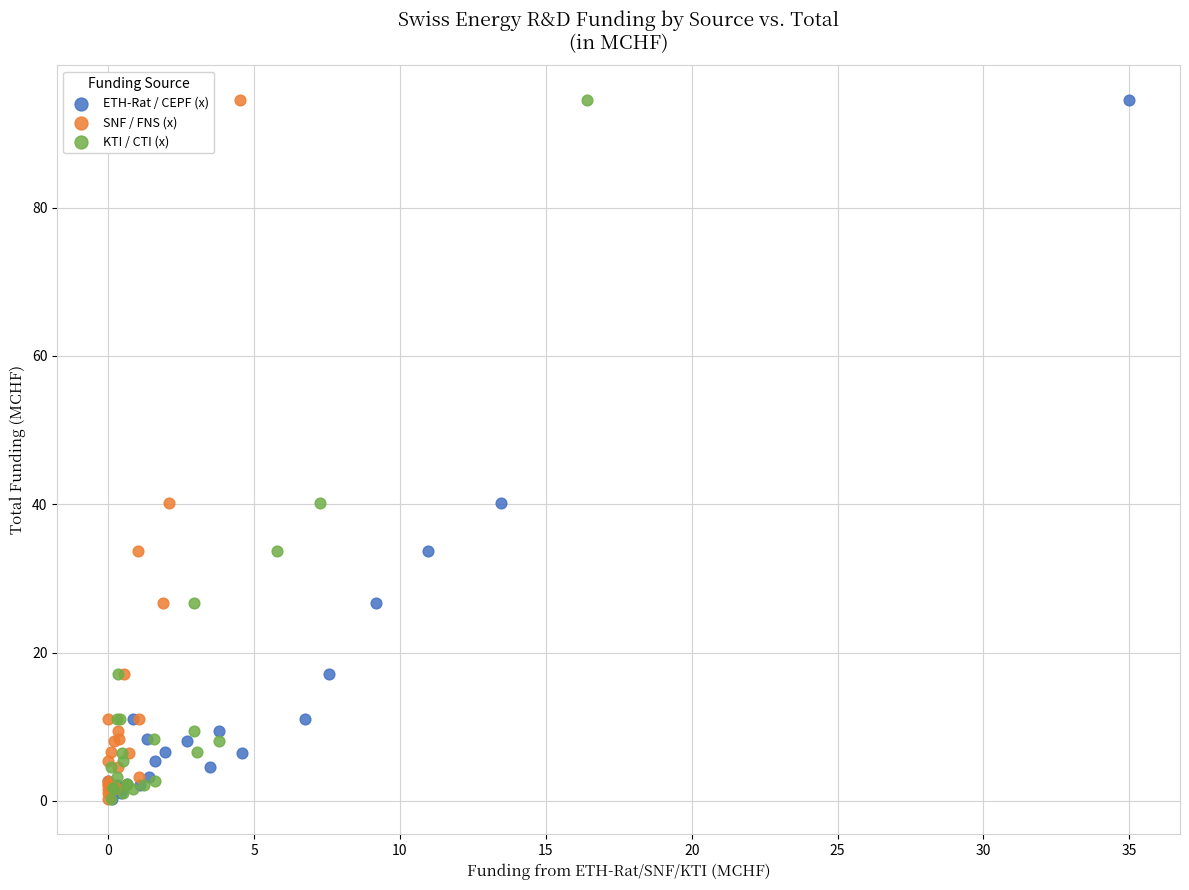

What are all the series names shown in the legend?

ETH-Rat / CEPF (x), SNF / FNS (x), KTI / CTI (x)